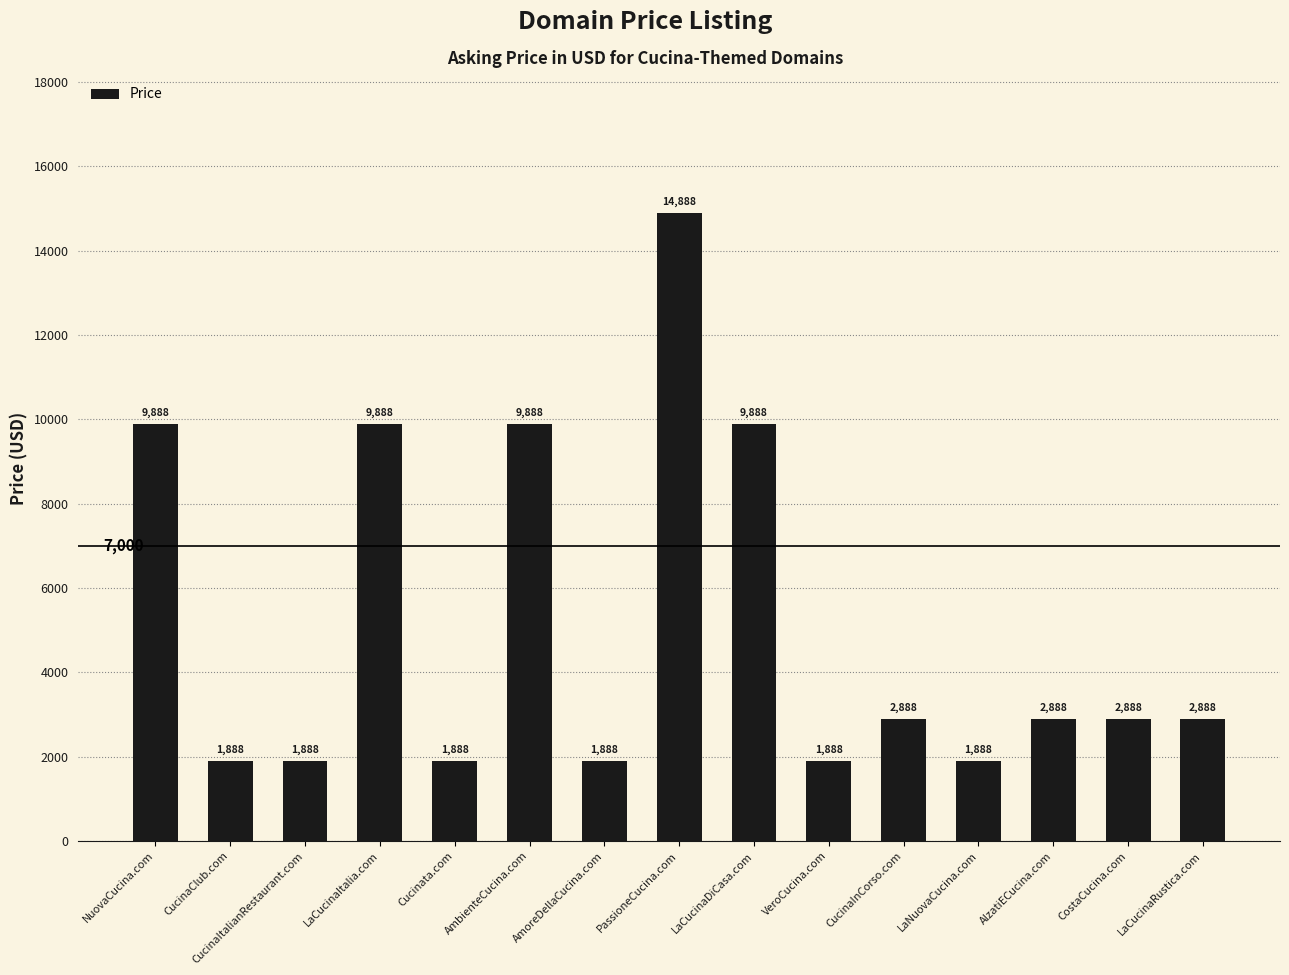

What is the average value?

5155